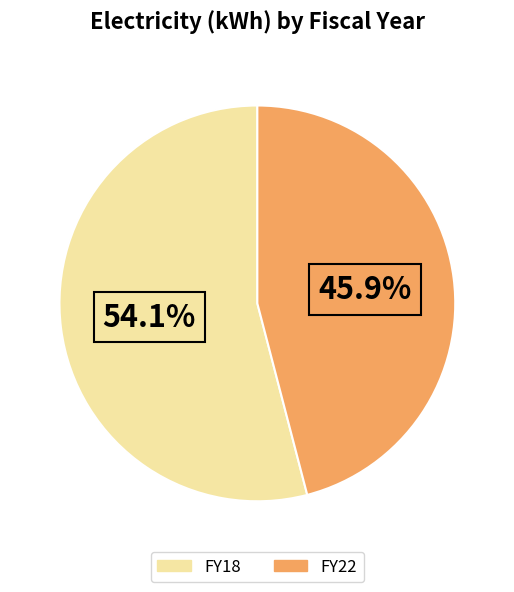

What is the majority slice?

FY18